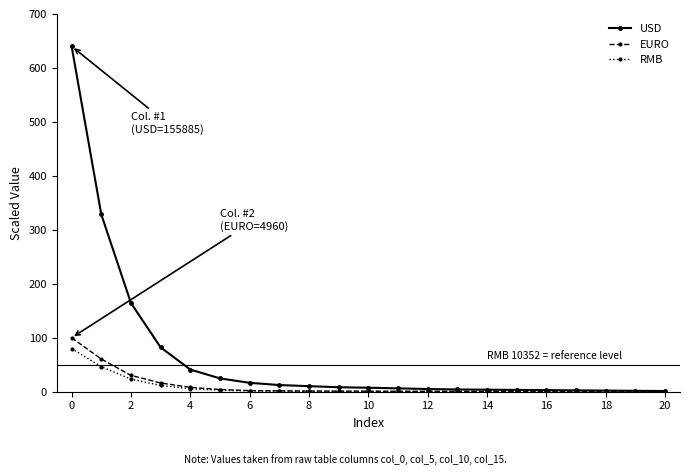

Which series has the largest total across all categories?

USD